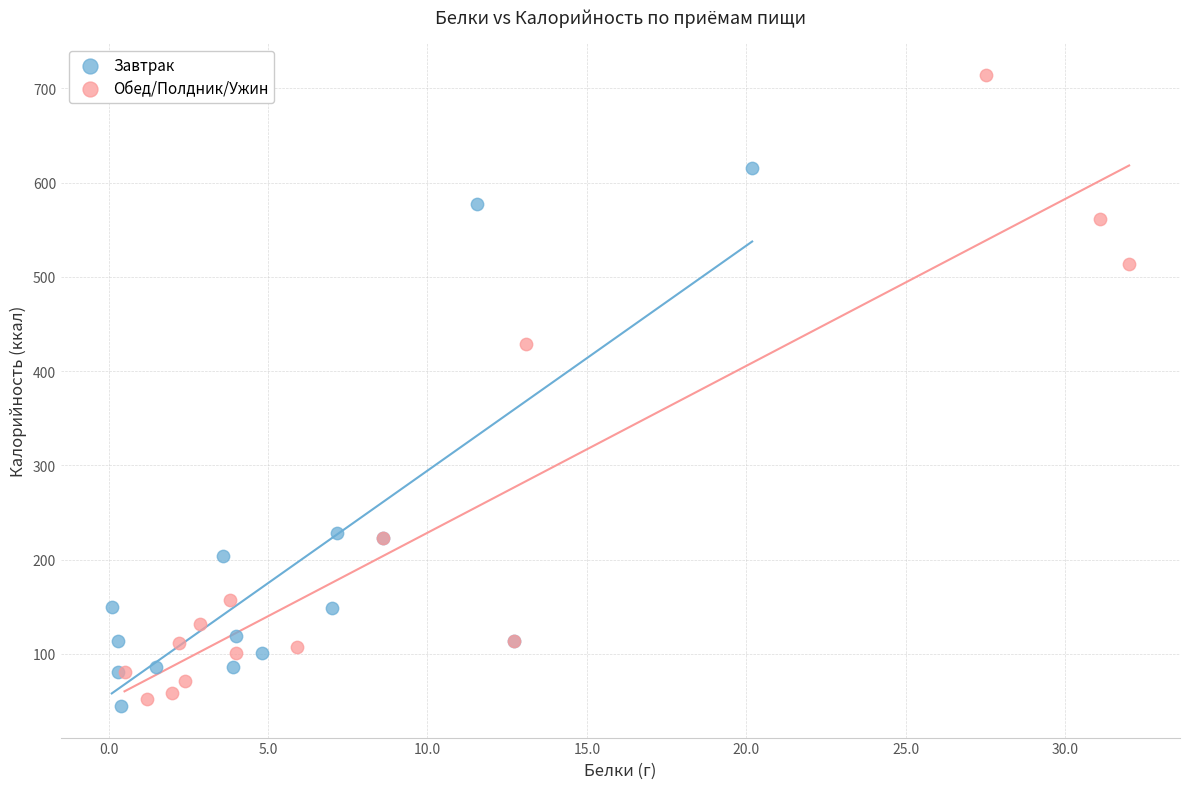

Which series contains the lowest Y value?

Завтрак